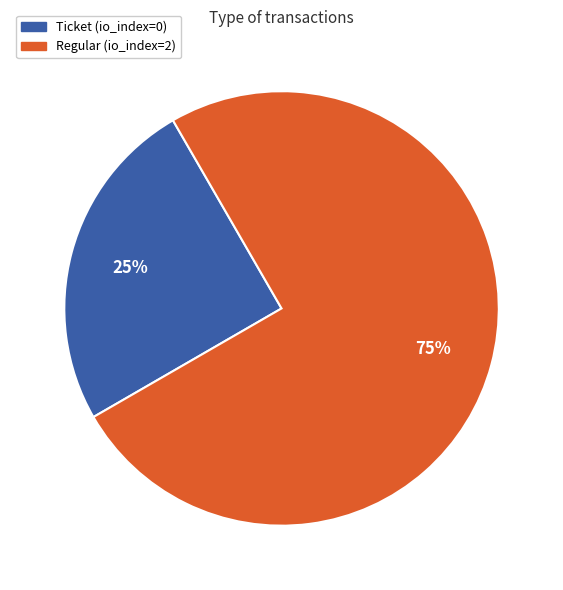

To the nearest percent, what is the combined percentage of Ticket and Regular?

100%